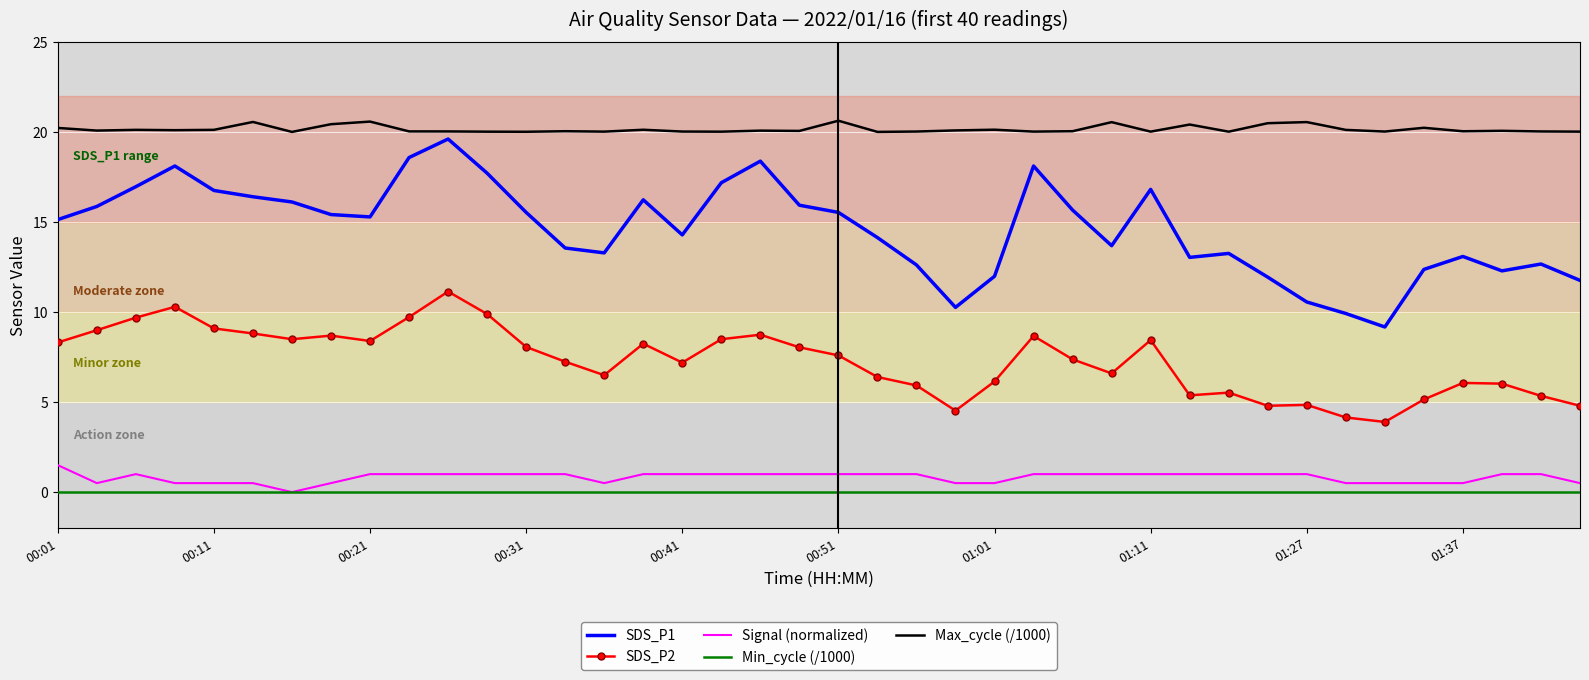

What is the maximum value for SDS_P2?

11.2